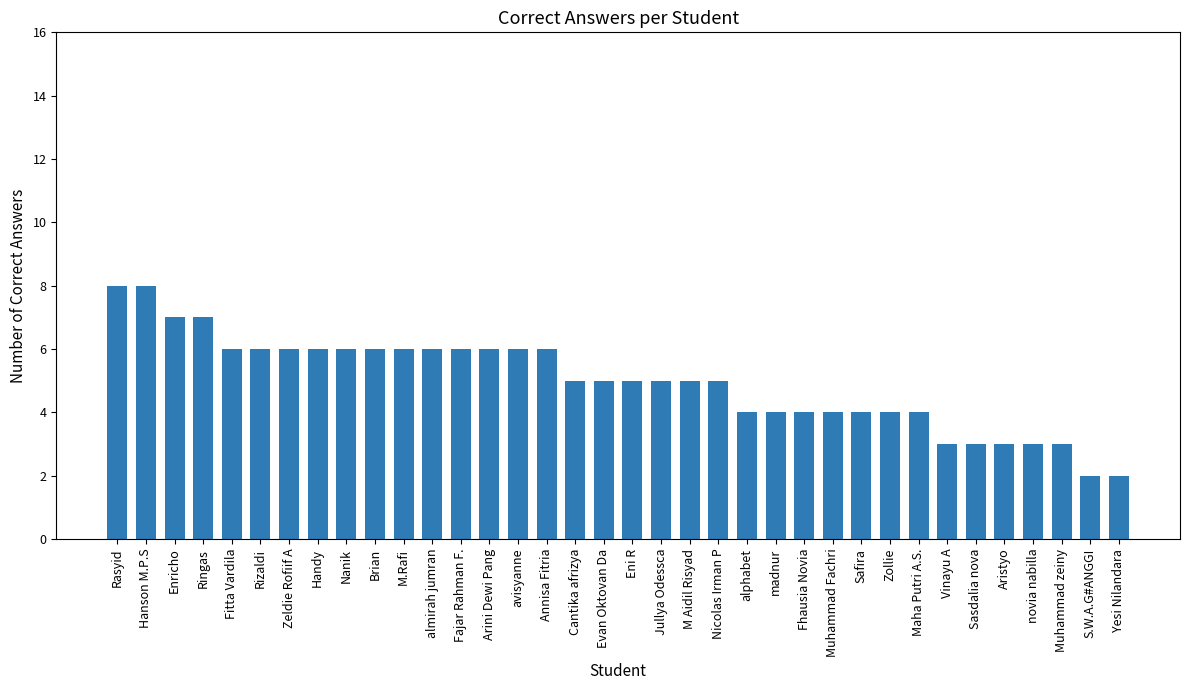

What is the sum of all values?

179